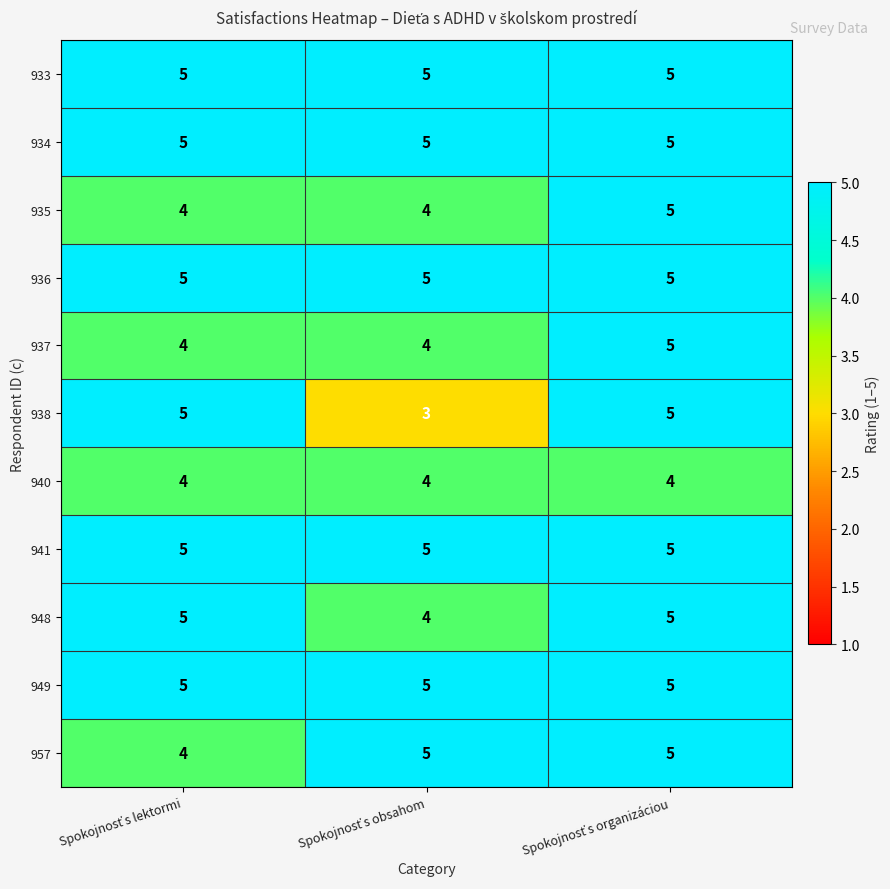

At how many categories does at least one series exceed 3?

3